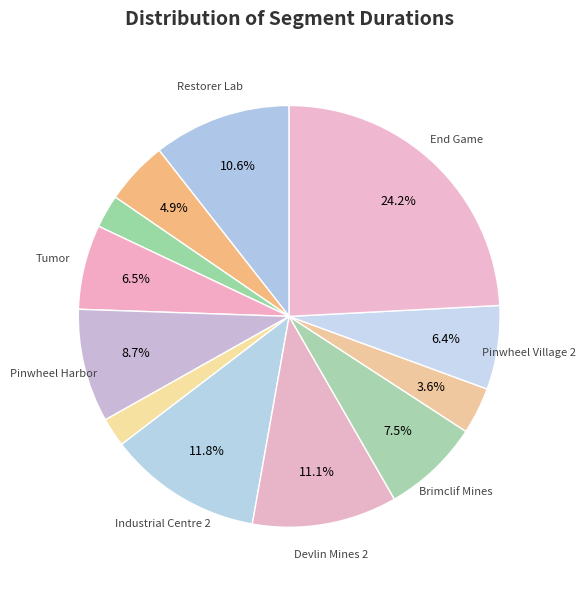

To the nearest percent, what is the difference between the largest and smallest slice percentages?

22%